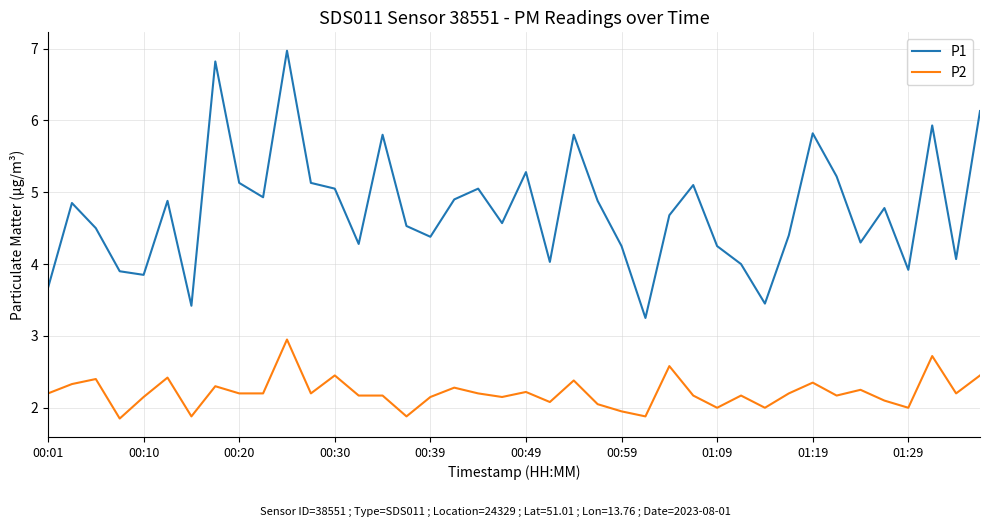

Which series has the largest range (max minus min)?

P1